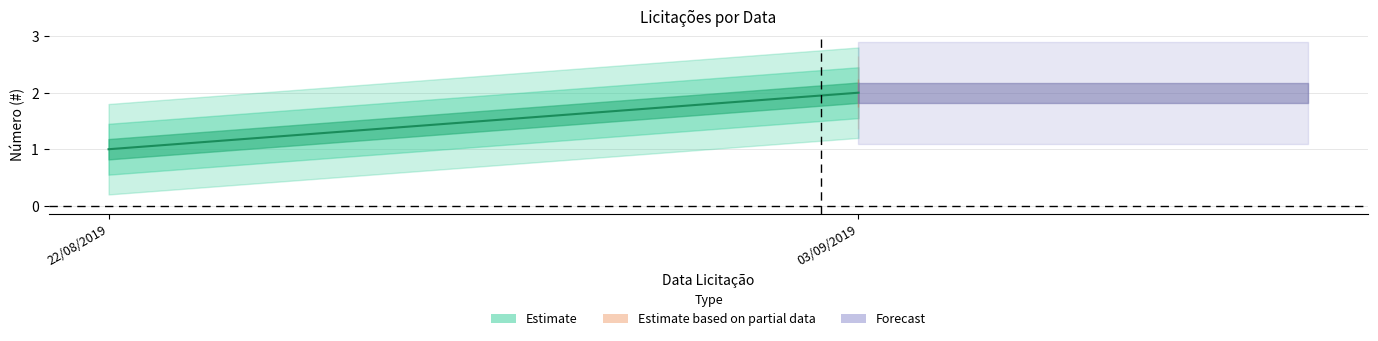

What are all the series names shown in the legend?

Estimate, Estimate based on partial data, Forecast